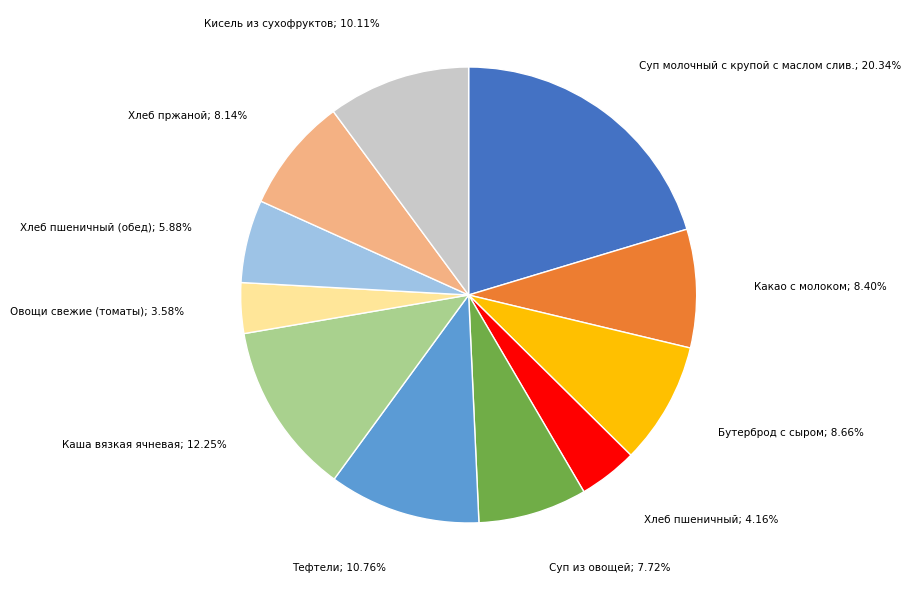

Is there a majority slice in this chart?

No